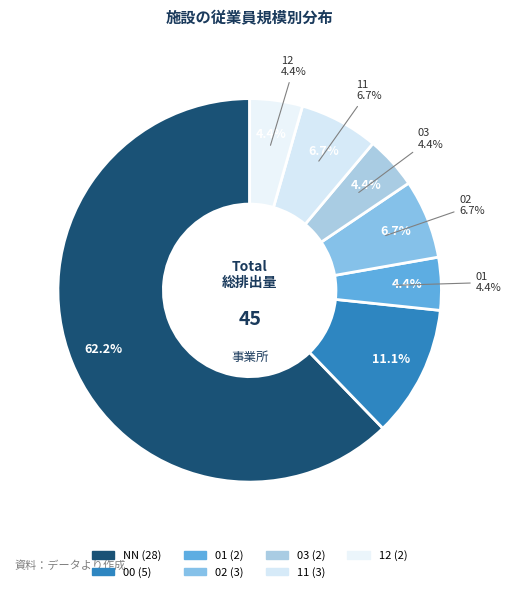

How many segments does this pie chart have?

7